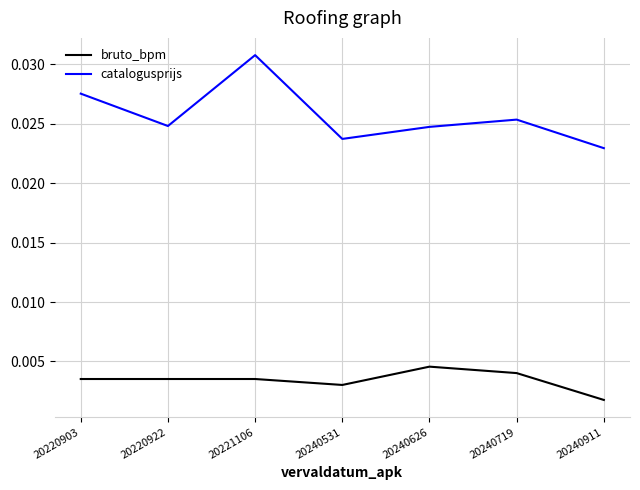

True or false: bruto_bpm and catalogusprijs cross at least once.

False